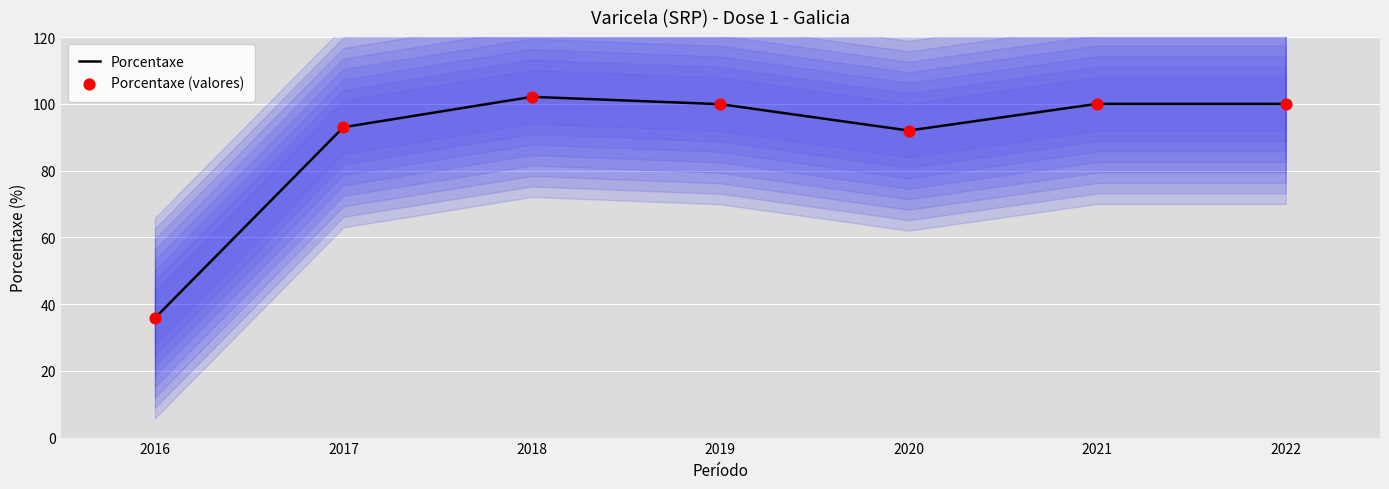

What are all the series names shown in the legend?

Porcentaxe, Porcentaxe (valores)